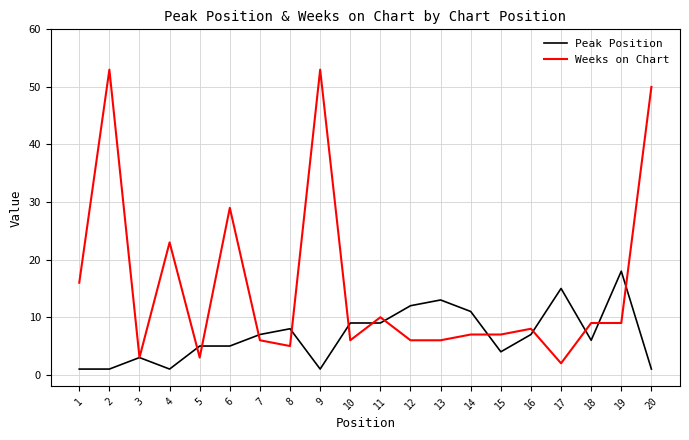

Reading left to right, extract all data points from this chart.

Peak Position: 1	1	3	1	5	5	7	8	1	9	9	12	13	11	4	7	15	6	18	1
Weeks on Chart: 16	53	3	23	3	29	6	5	53	6	10	6	6	7	7	8	2	9	9	50